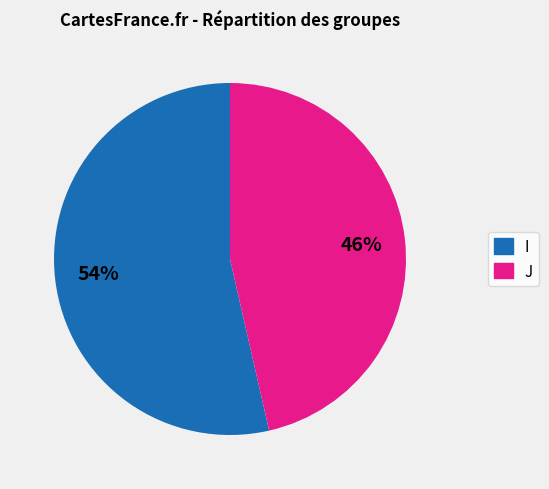

To the nearest percent, what is the average slice percentage?

50%